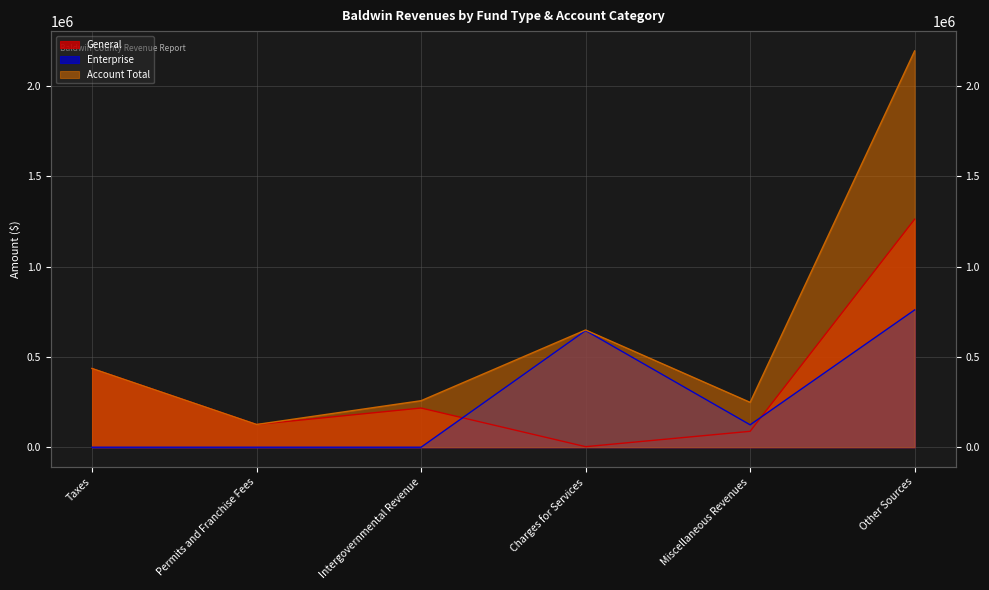

At which label does Account Total reach its peak?

Other Sources